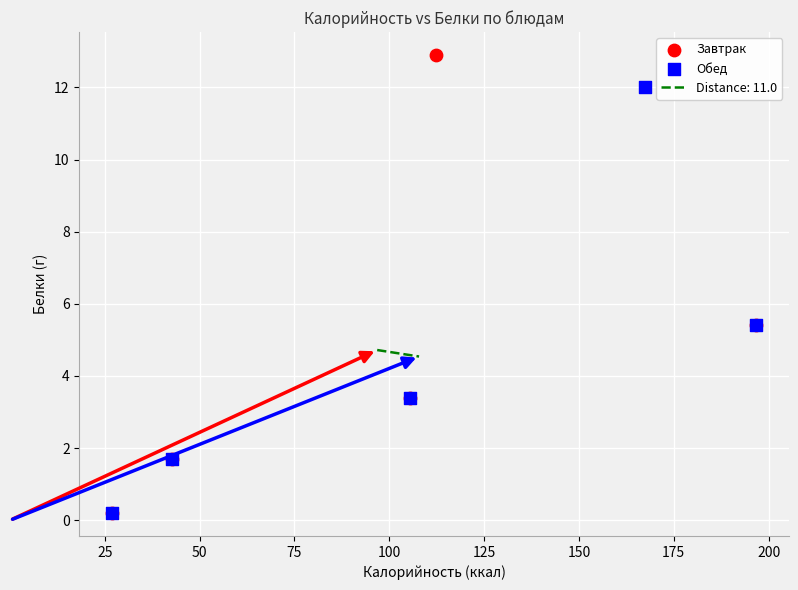

Which series has the widest spread of Y values?

Завтрак